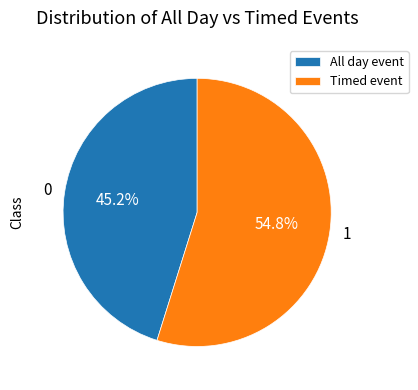

Does any single category account for the majority?

Yes